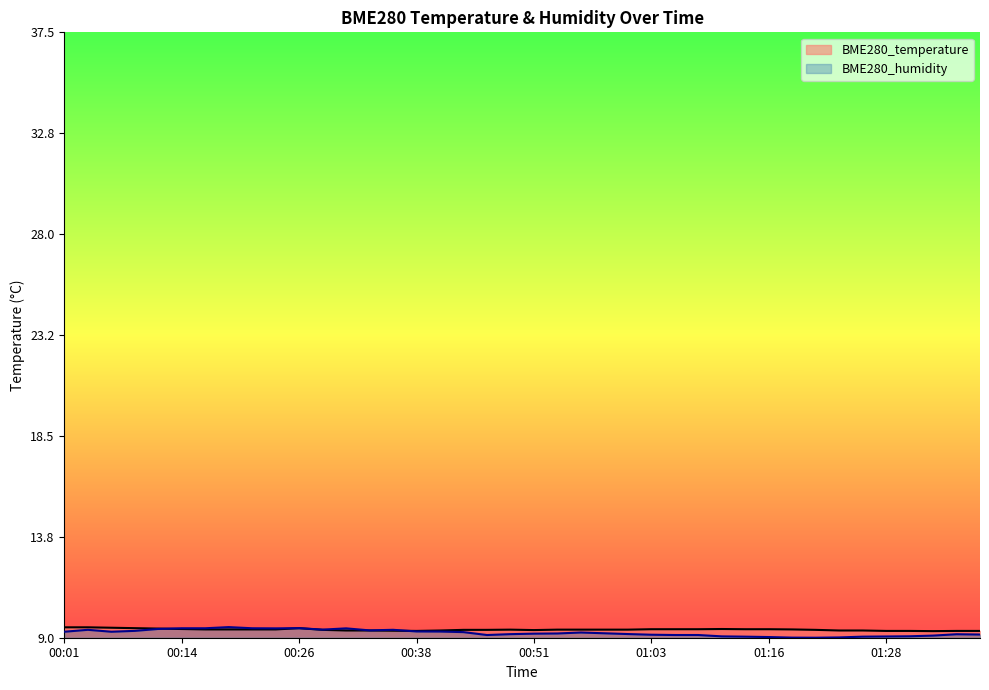

What is the maximum value for BME280_humidity?

9.5